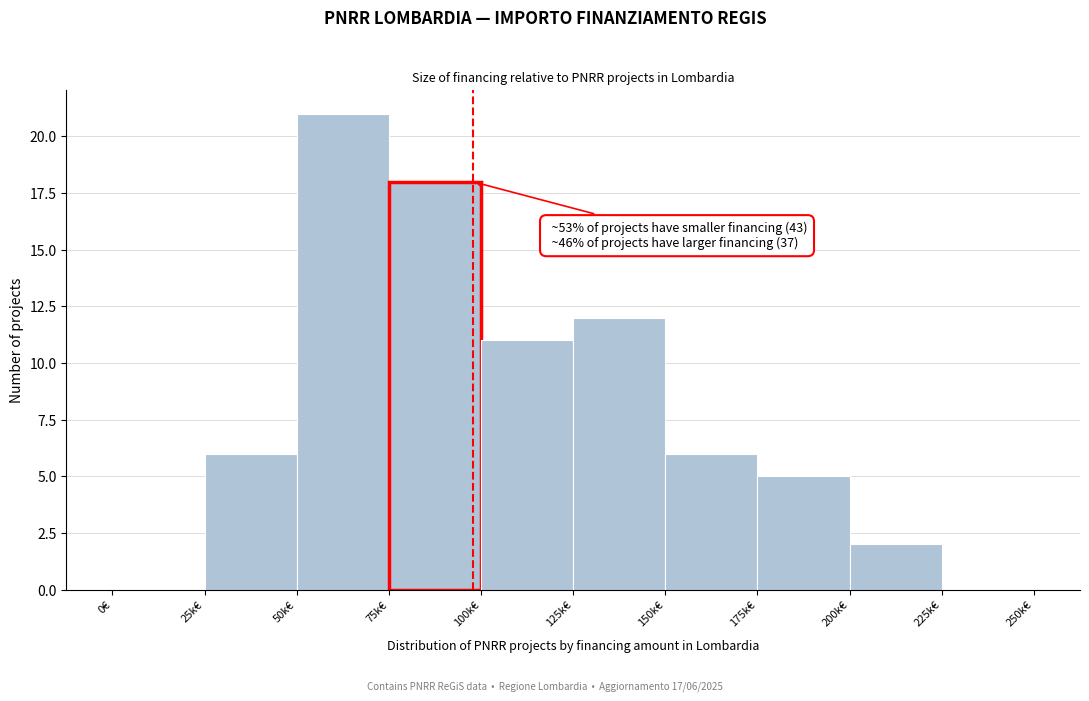

Reading left to right, extract all data points from this chart.

0€=0	25k€=6	50k€=21	75k€=18	100k€=11	125k€=12	150k€=6	175k€=5	200k€=2	225k€=0